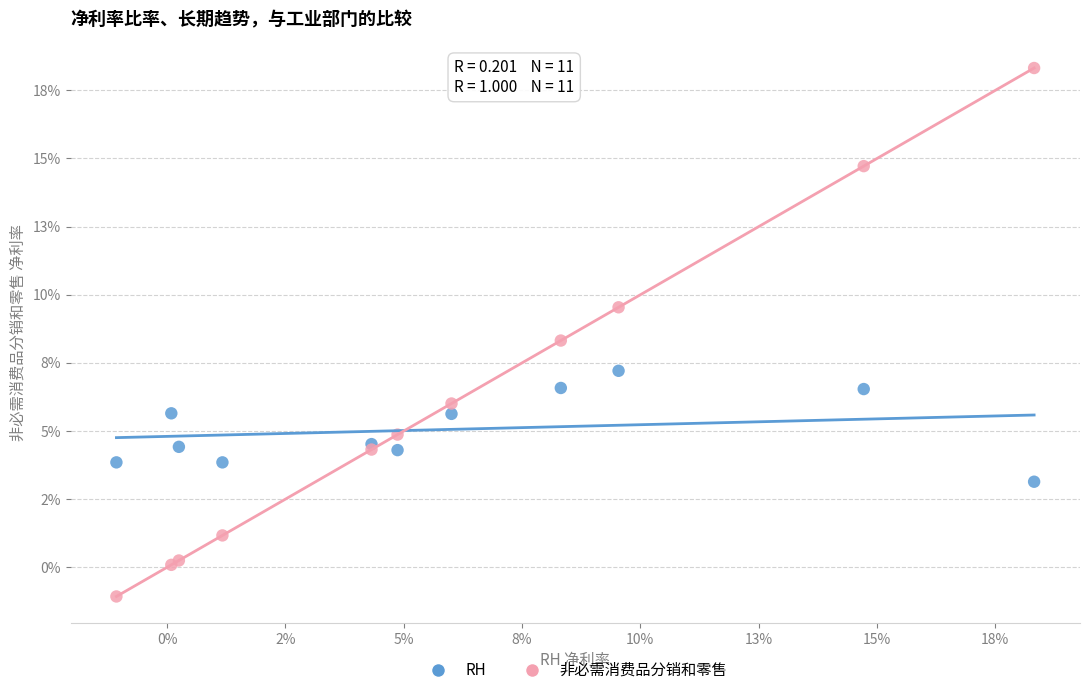

Which series has the largest Y range (max minus min)?

非必需消费品分销和零售